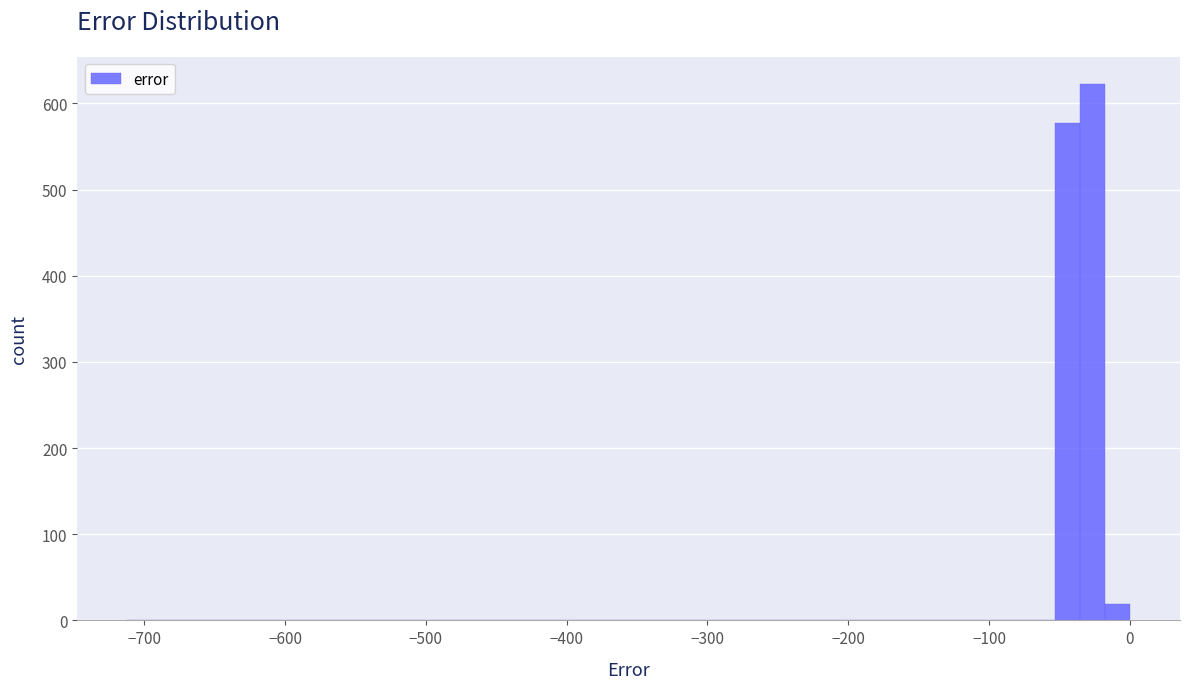

Read against the x-axis, roughly where is the centre of the tallest bar?

-30